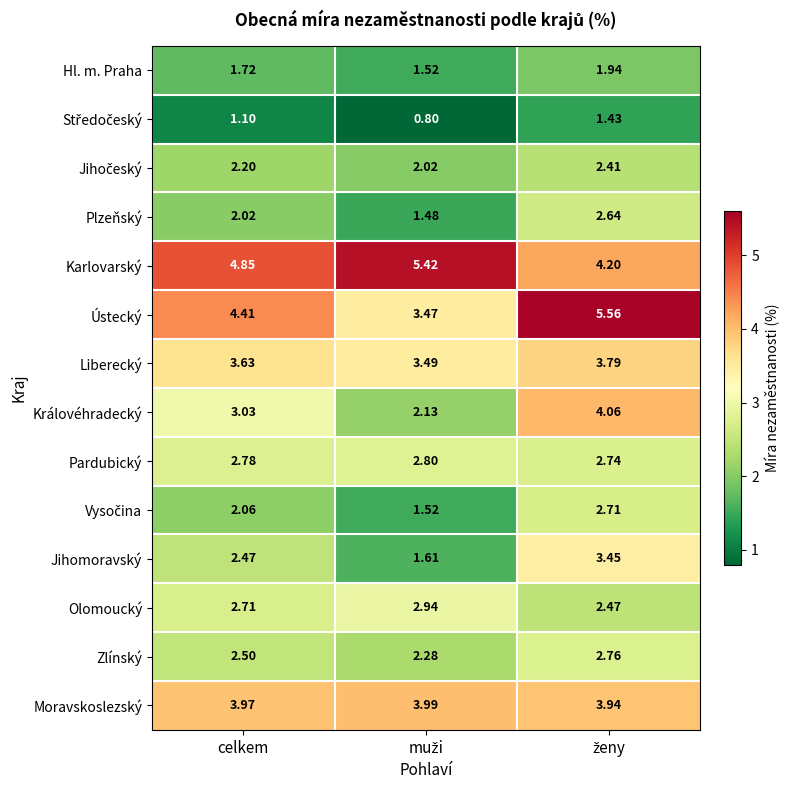

Which series has the widest spread of values?

Ústecký